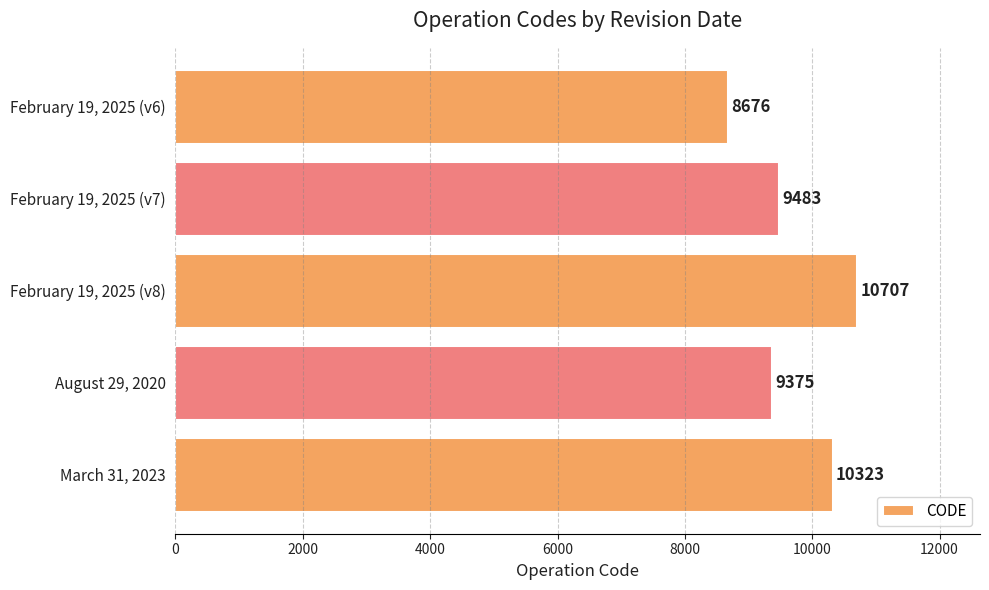

What is the label of the 5th bar from the bottom?

February 19, 2025 (v6)